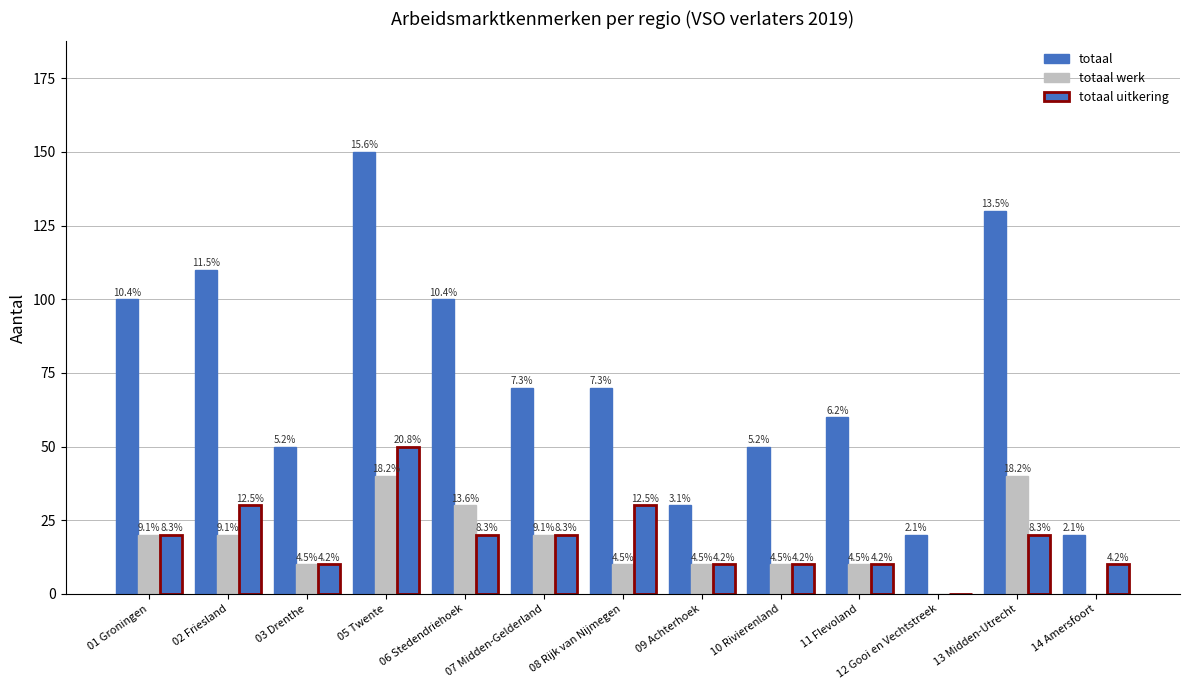

Is it true that totaal werk equals 30 at 06 Stedendriehoek?

True